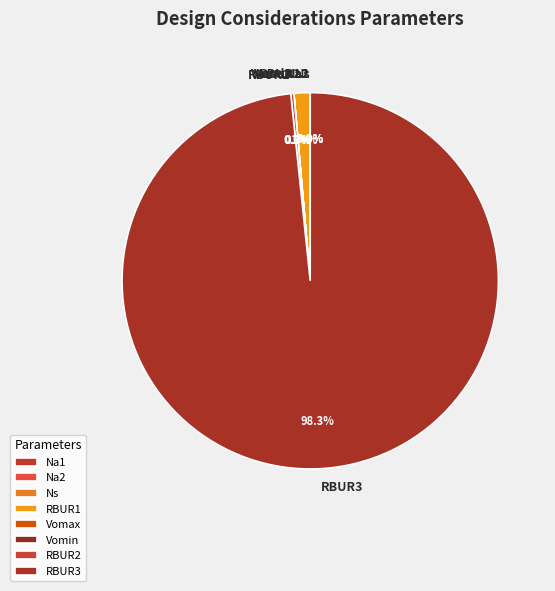

Which category has the biggest portion of the pie?

RBUR3